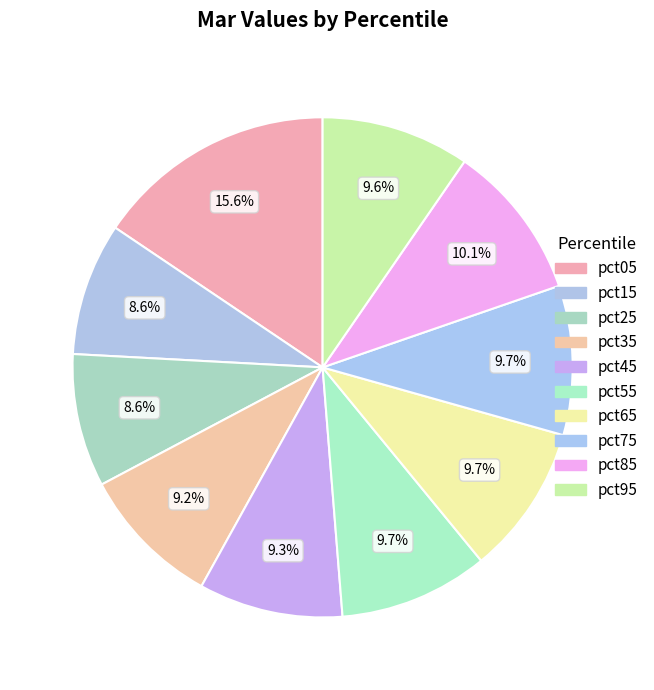

To the nearest percent, what portion does pct45 represent?

9%